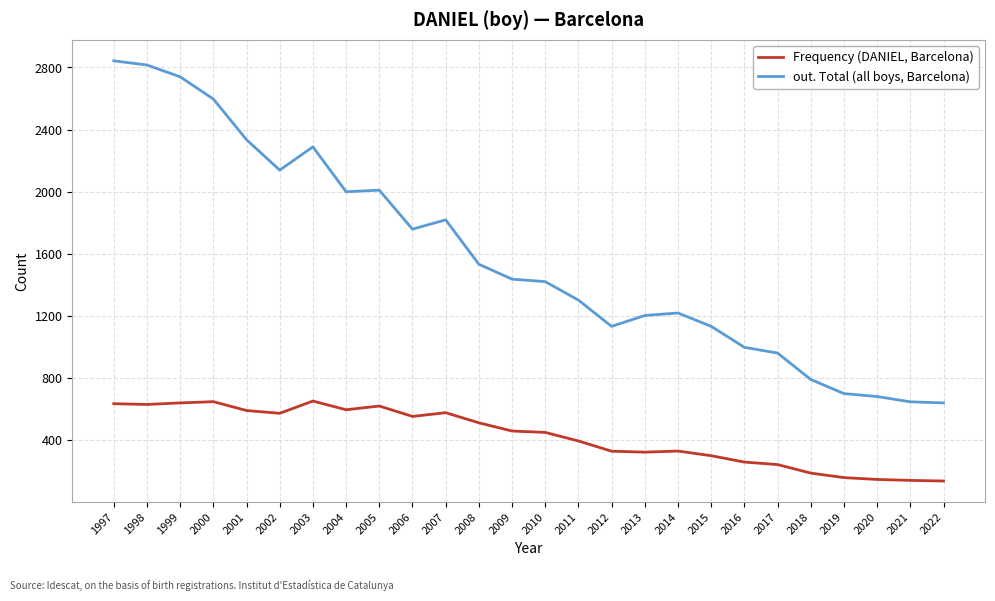

List the series in order of their overall mean, lowest first.

Frequency (DANIEL, Barcelona), out. Total (all boys, Barcelona)